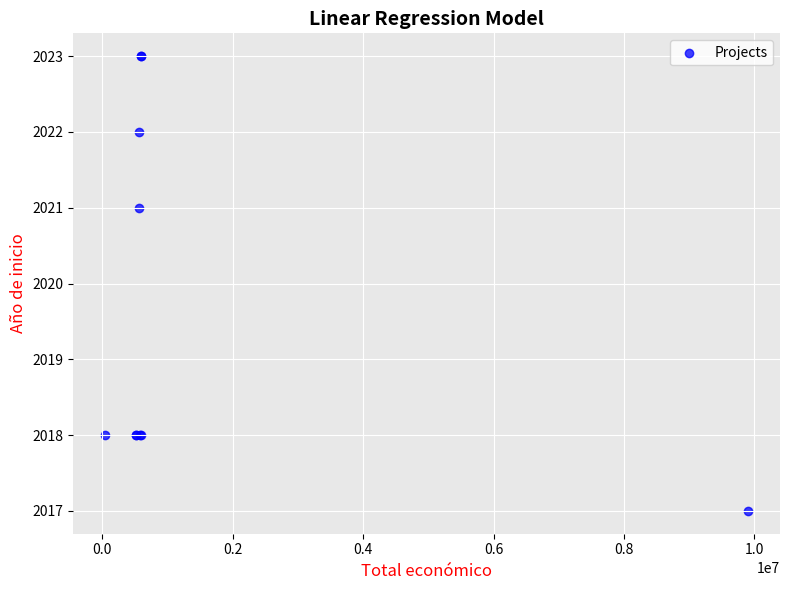

What Y value in the scatter plot is closest to 2020?

2021